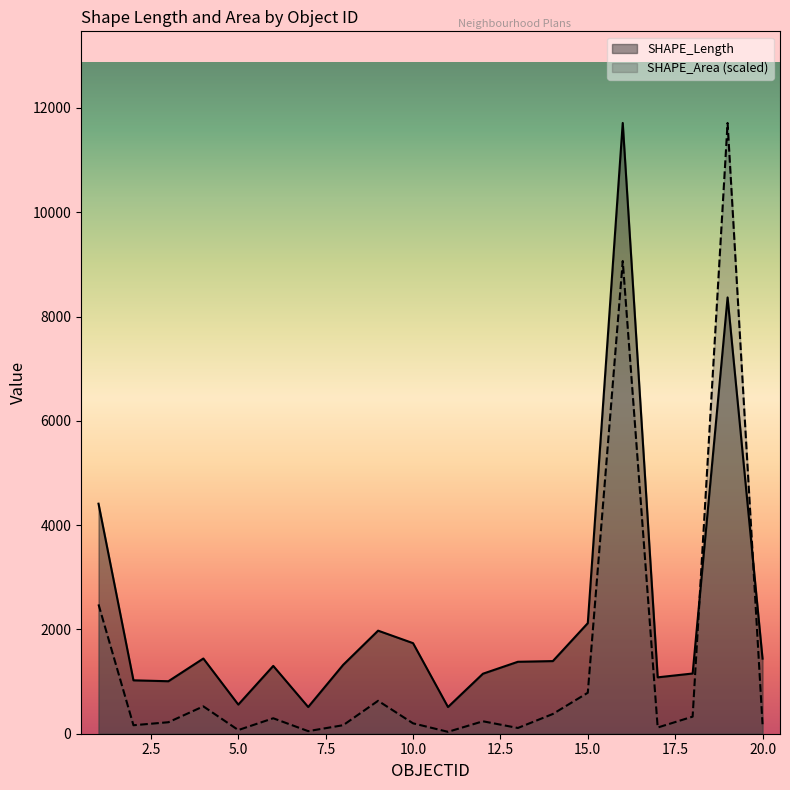

How many data points in SHAPE_Length are less than 1379?

10